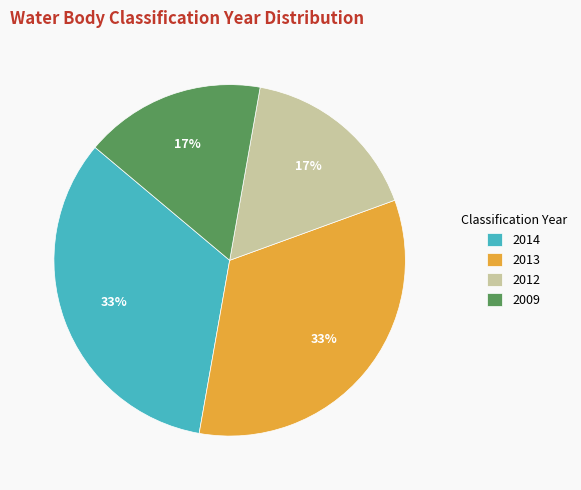

What is the ratio of the value at 2009 to the value at 2013?

0.5